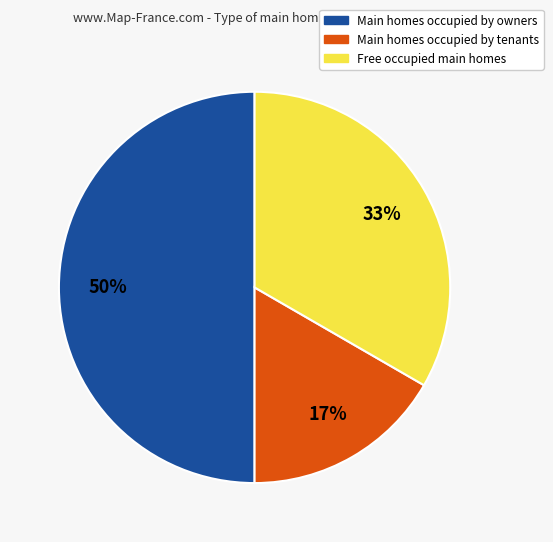

To the nearest percent, what is the difference between the largest and smallest slice percentages?

33%